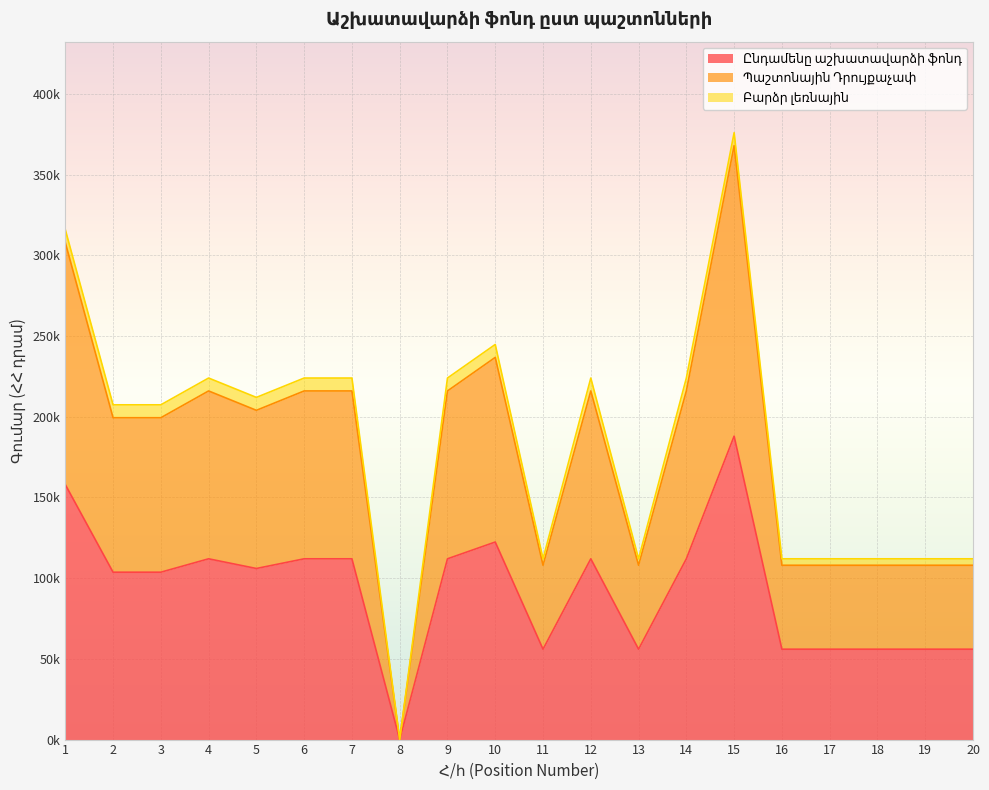

How many interior local peaks does the Ընդամենը աշխատավարձի ֆոնդ series have?

4